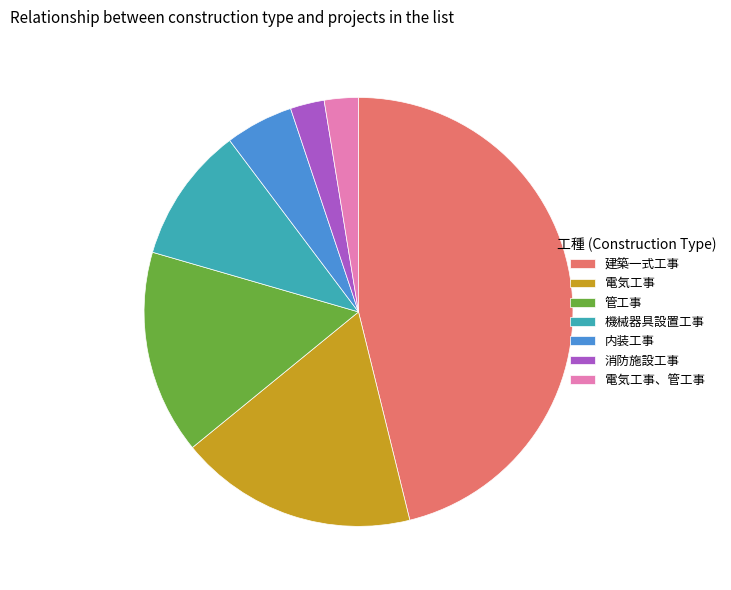

Which category has the biggest portion of the pie?

建築一式工事